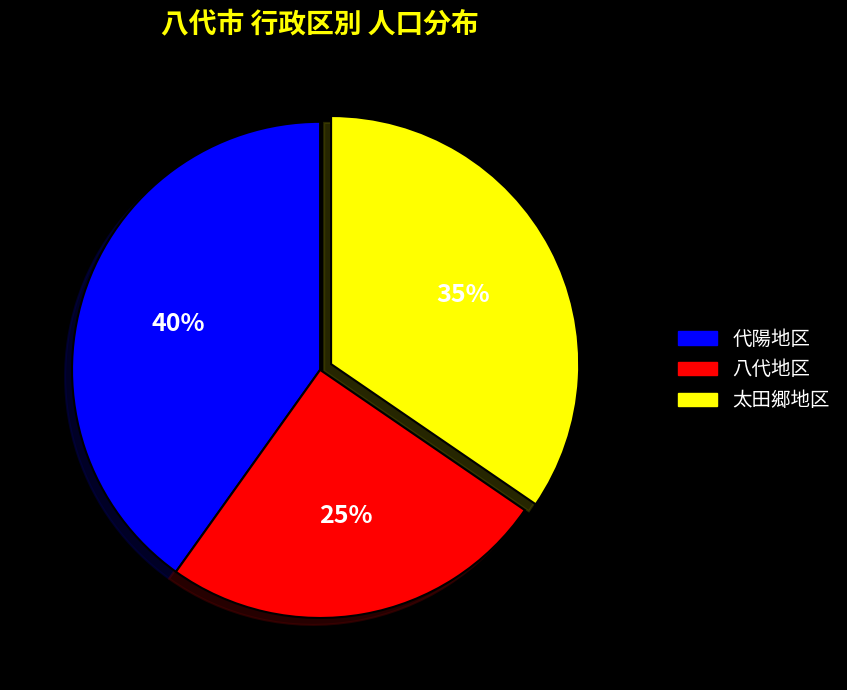

To the nearest percent, what is the average slice percentage?

33%